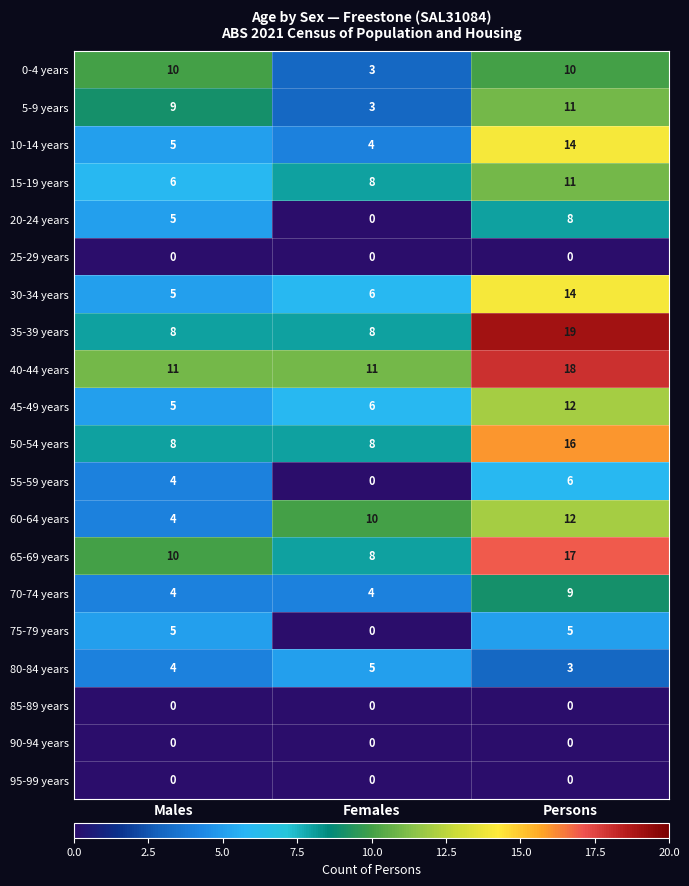

Rank the categories by 30-34 years value from lowest to highest.

Males, Females, Persons